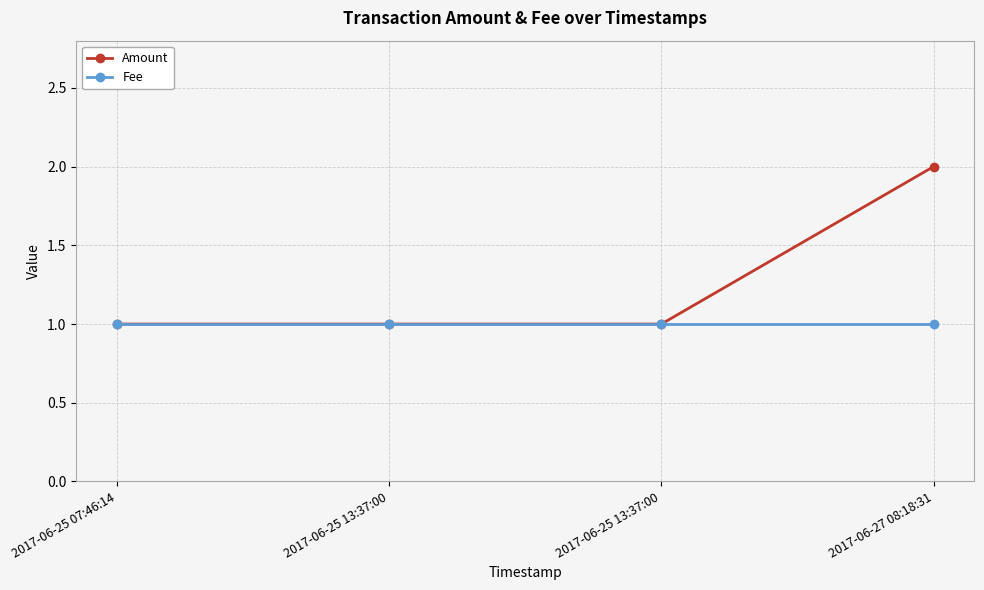

True or false: Fee has a value of 1 at 2017-06-25 13:37:00.

False